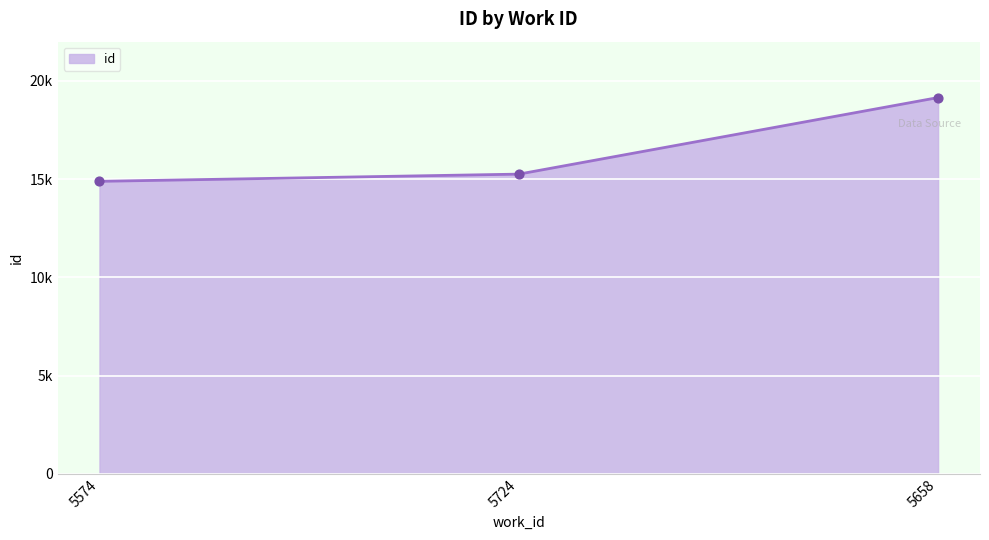

Which has a higher value, 5724 or 5574?

5724